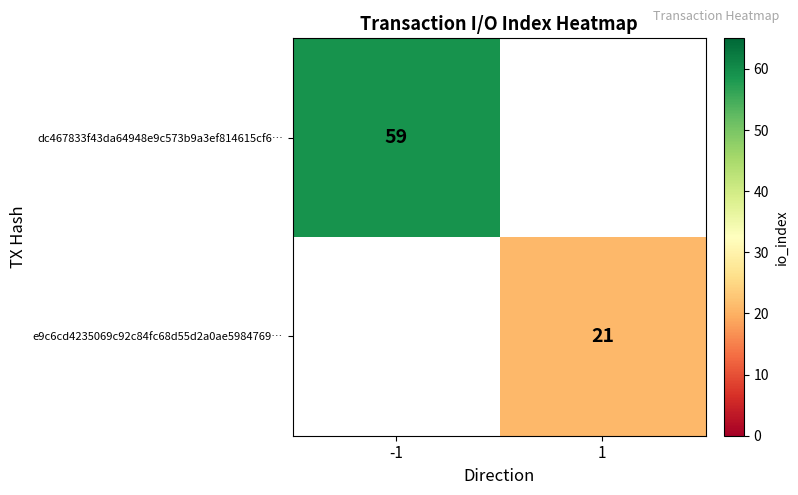

Which label corresponds to the smallest value in the chart?

1